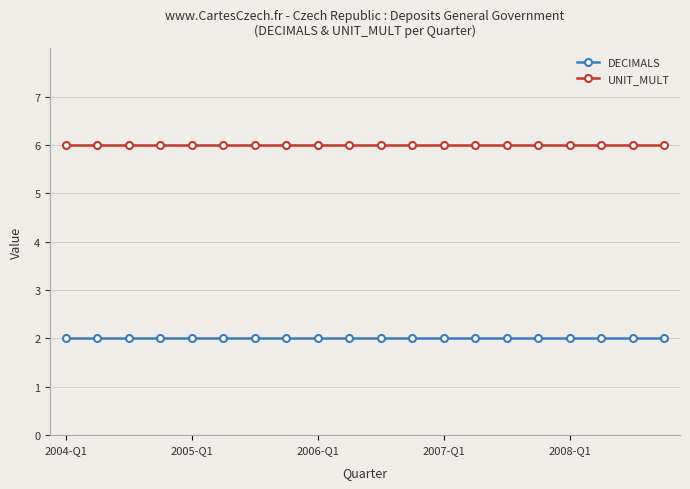

Rank the series by their average value, from highest to lowest.

UNIT_MULT, DECIMALS